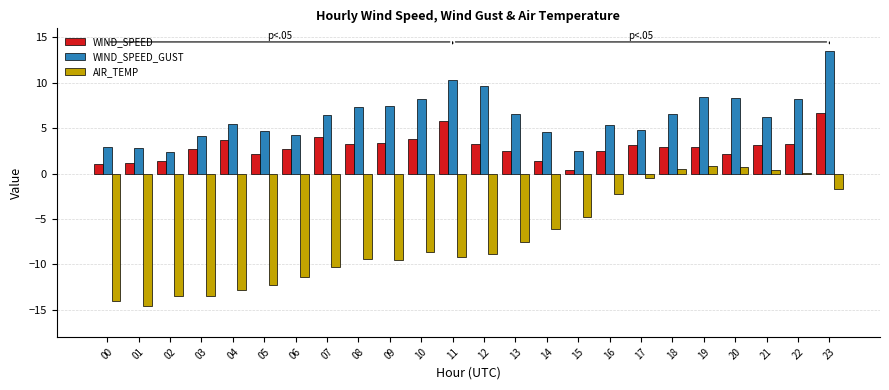

What is the maximum value shown in the chart?

13.5